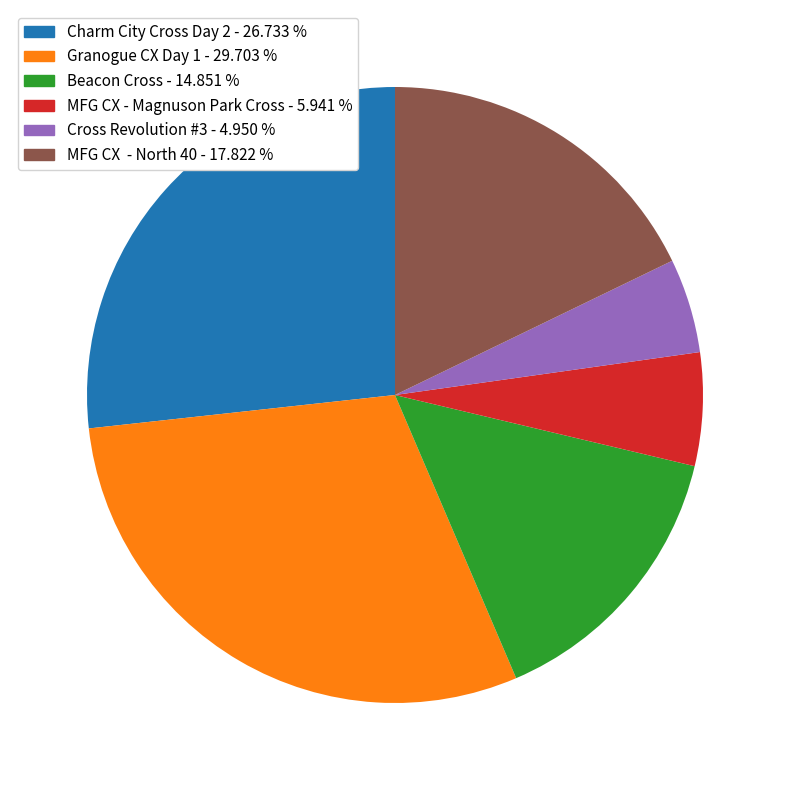

Combined, do MFG CX - North 40 and Charm City Cross Day 2 account for over 50%?

No